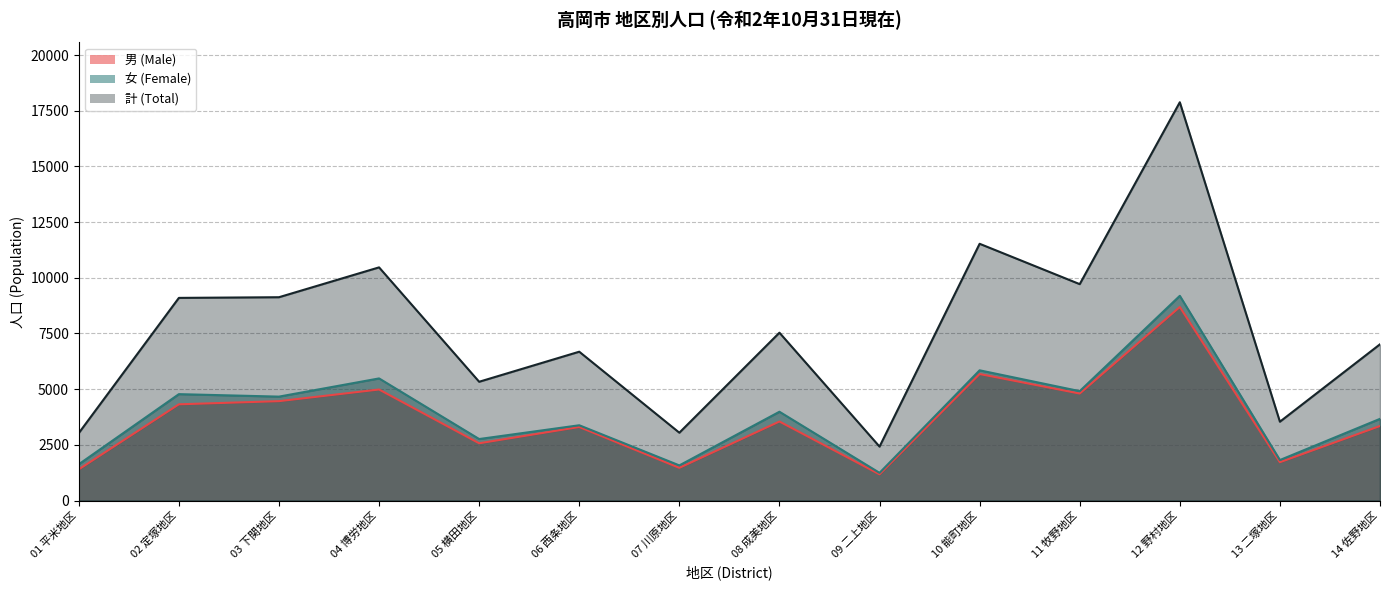

What is the total value across all series at 14 佐野地区?

14030